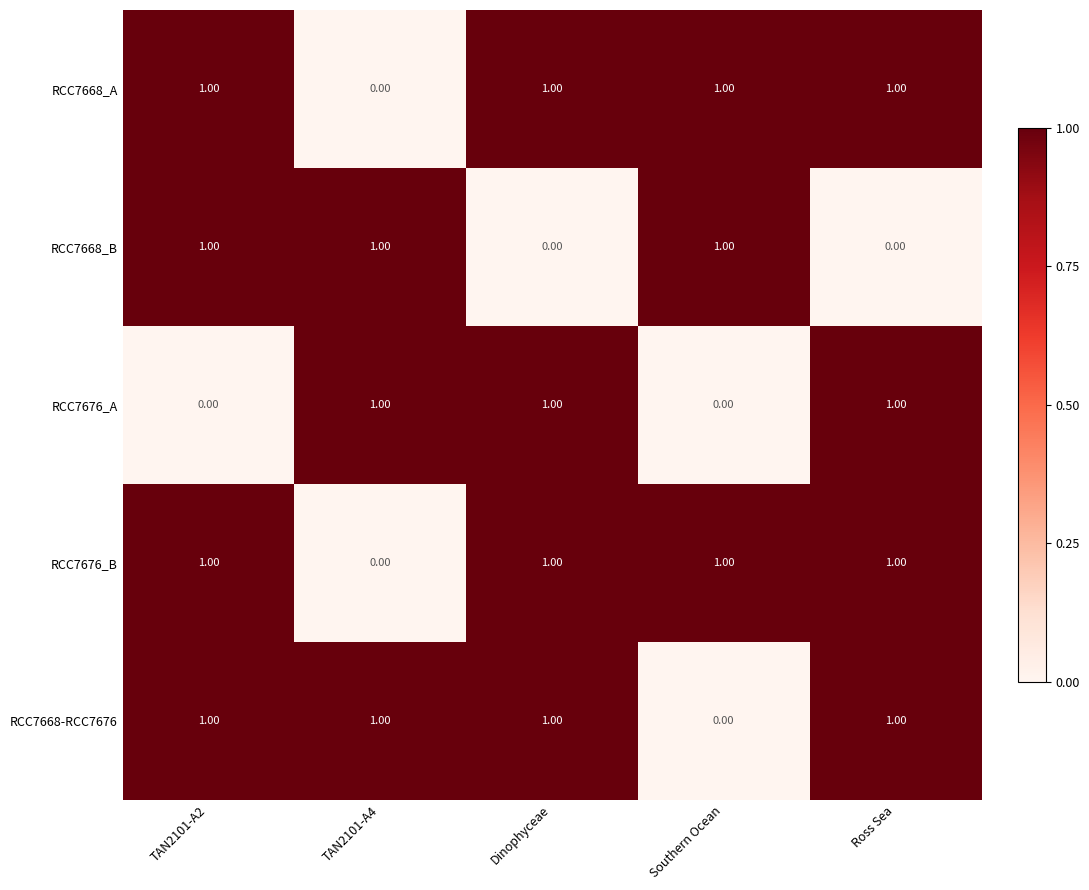

At how many categories does at least one series exceed 0?

5